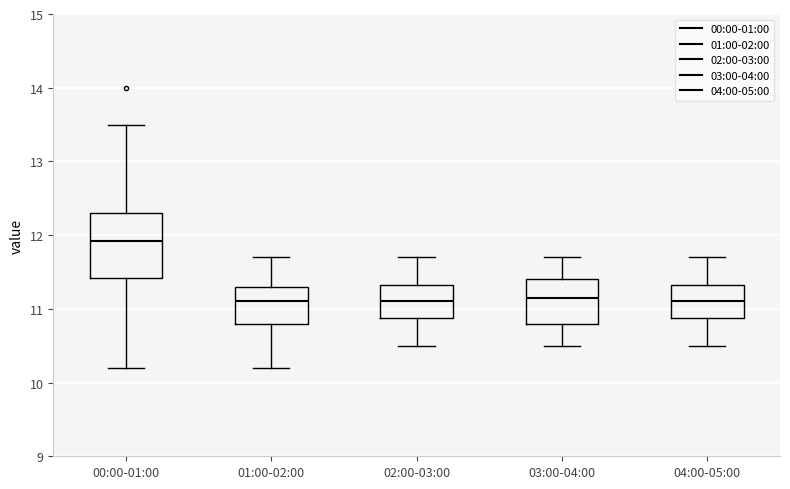

Where does the upper whisker of the box for 00:00-01:00 end on the y-axis? The values are not printed on the chart, so give them approximately, as read against the axis.

13.5